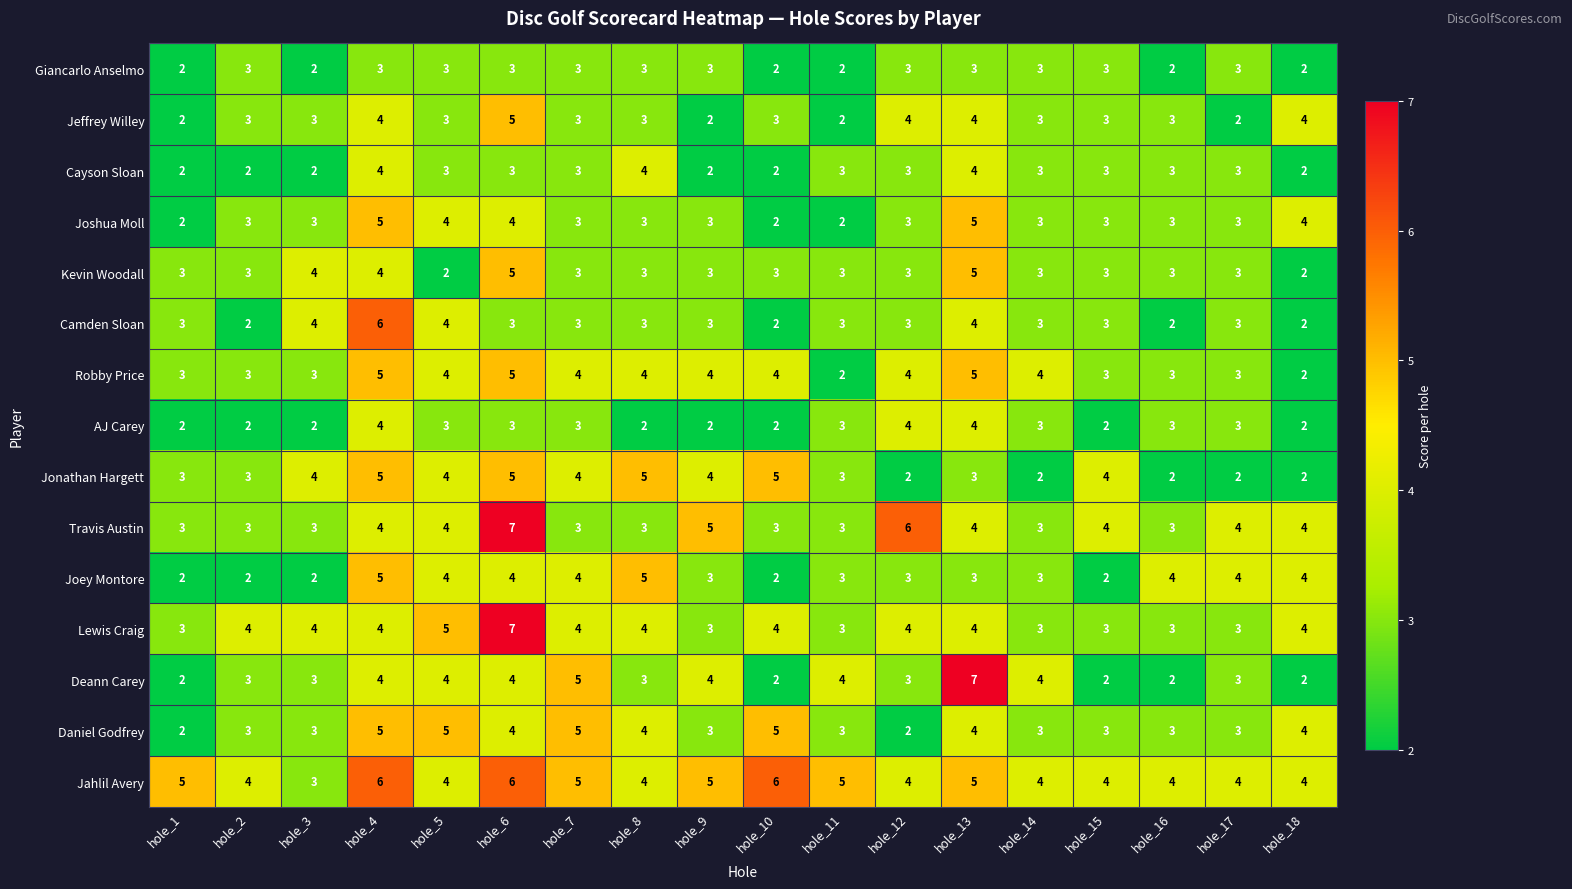

The Jonathan Hargett series shows 6 at hole_15. True or false?

False